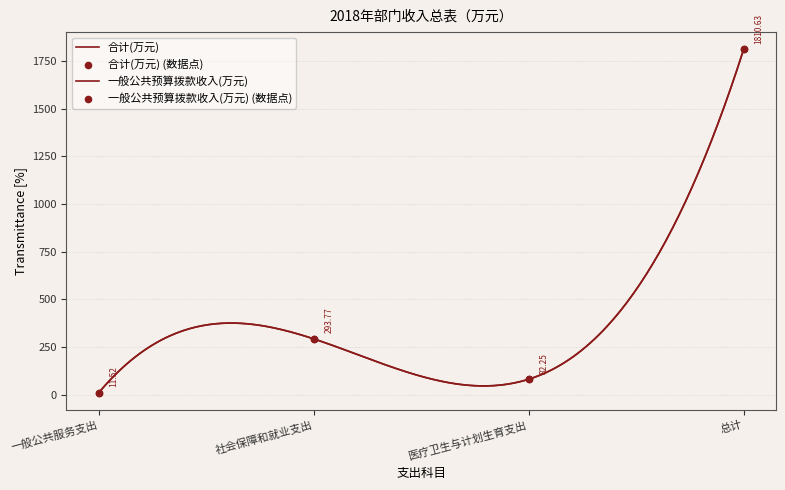

Which series contains the highest Y value?

合计(万元)